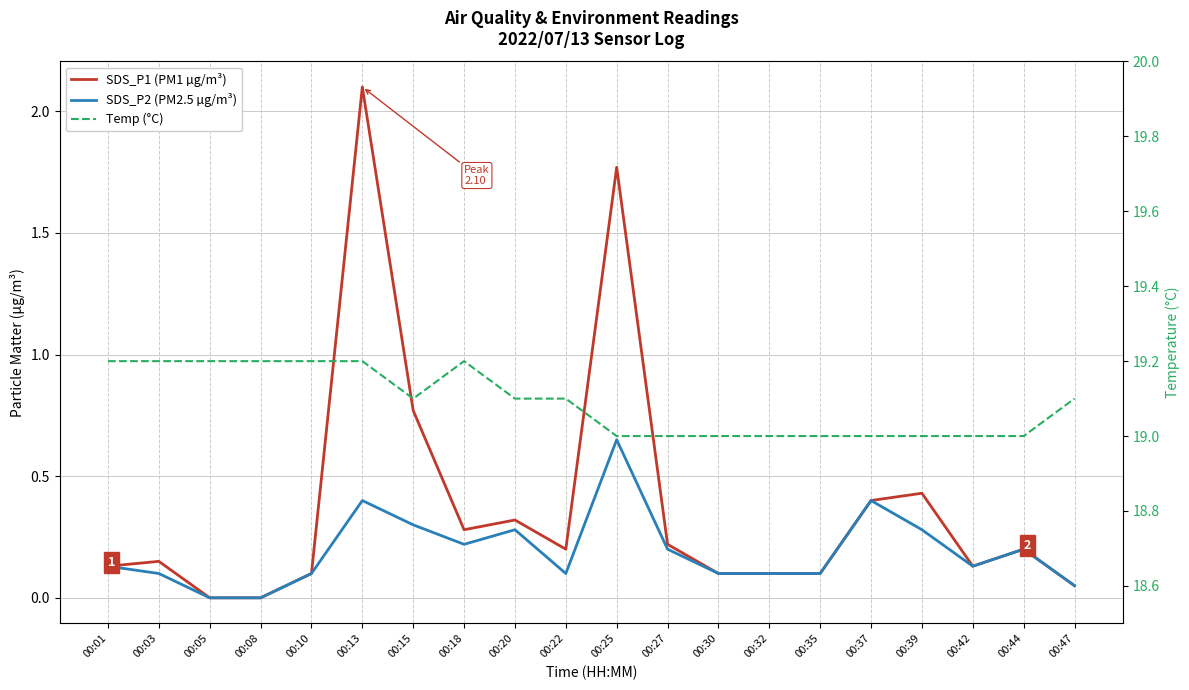

What is the maximum value for SDS_P2 (PM2.5 µg/m³)?

0.7